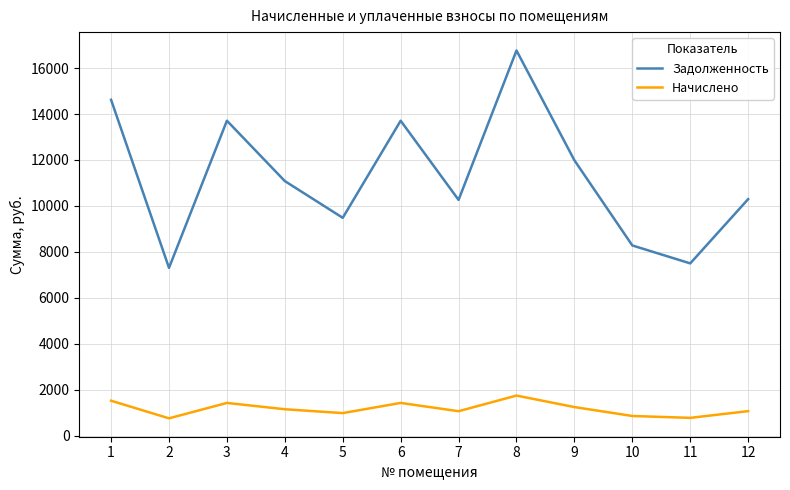

How many series are shown in this chart?

2